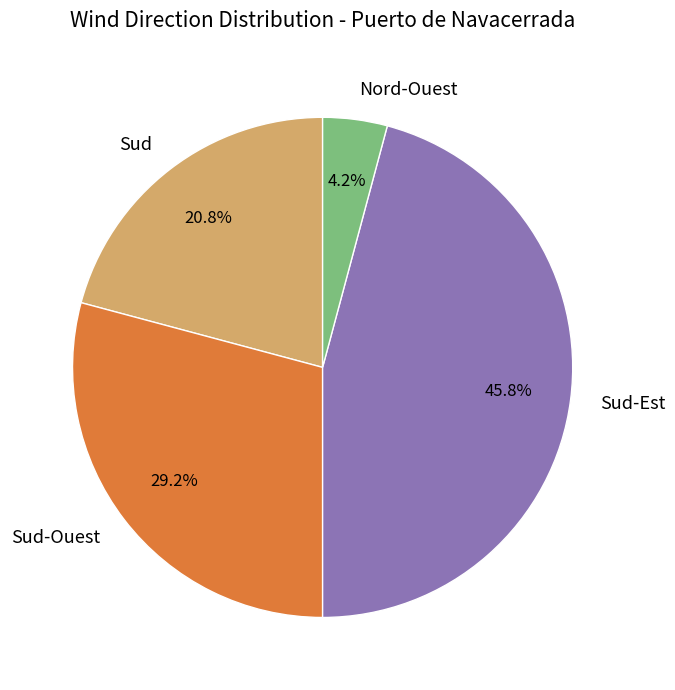

To the nearest percent, what is the combined percentage of Sud-Ouest and Sud?

50%